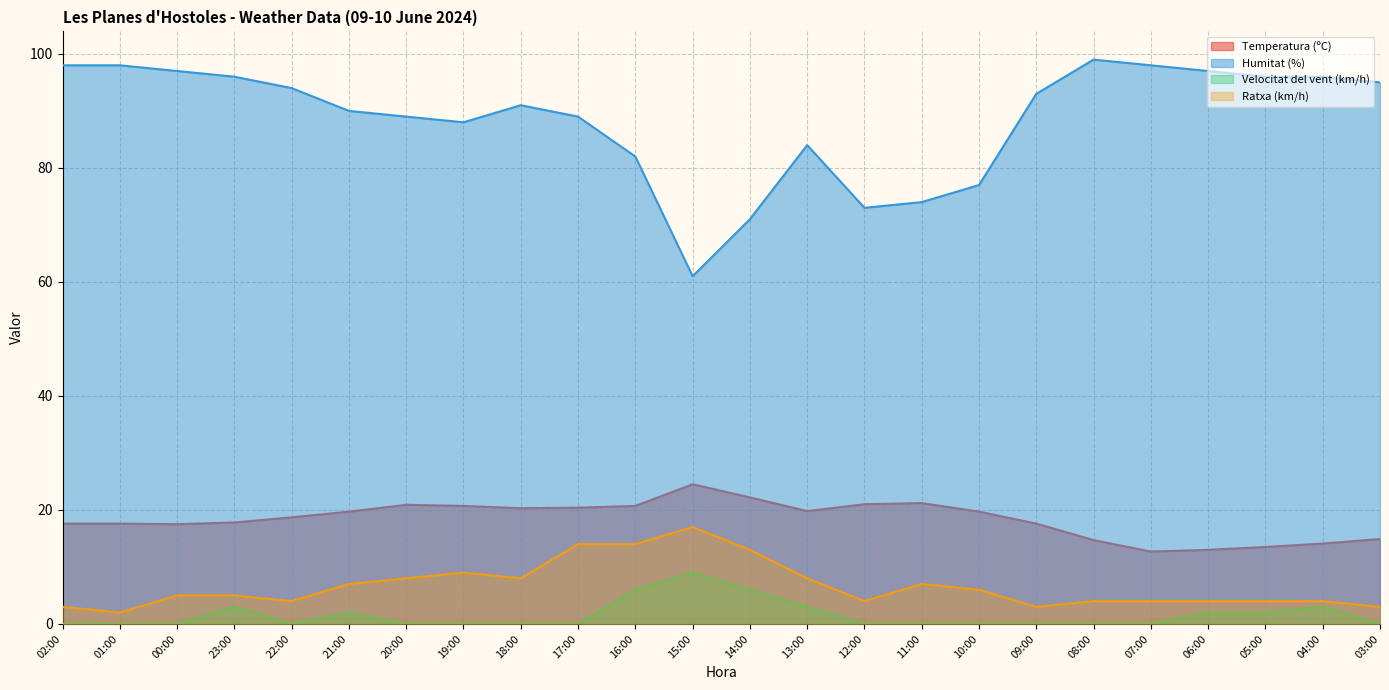

How many categories are shown in the chart?

24